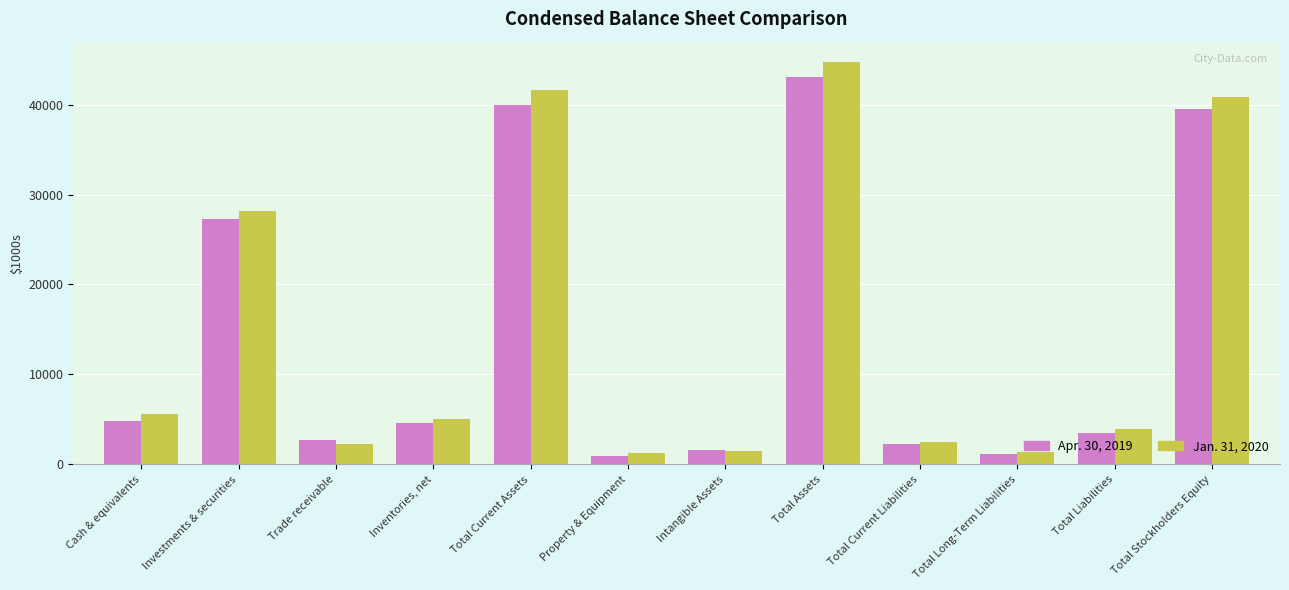

What is the spread (max minus min) of values at Total Stockholders Equity?

1299